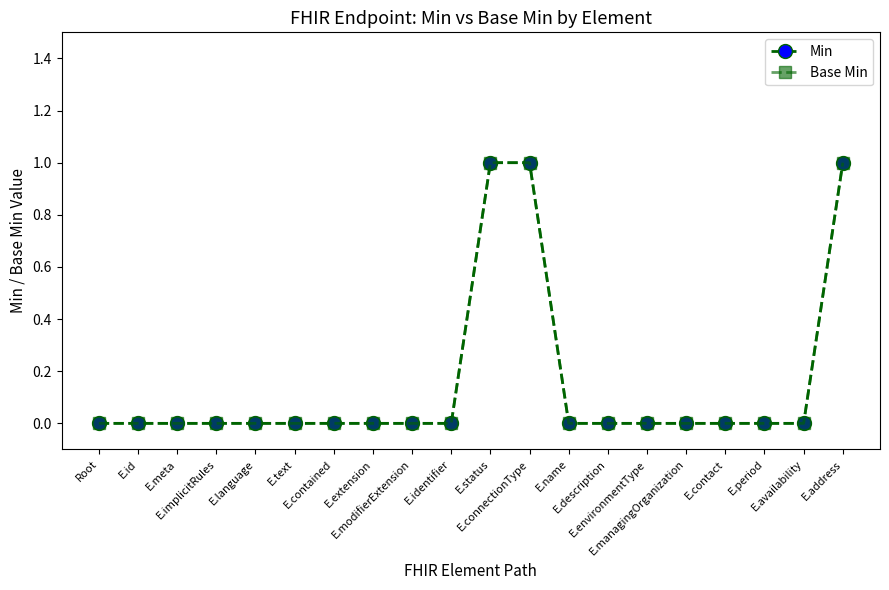

Is this an area chart (filled region under the line)?

No